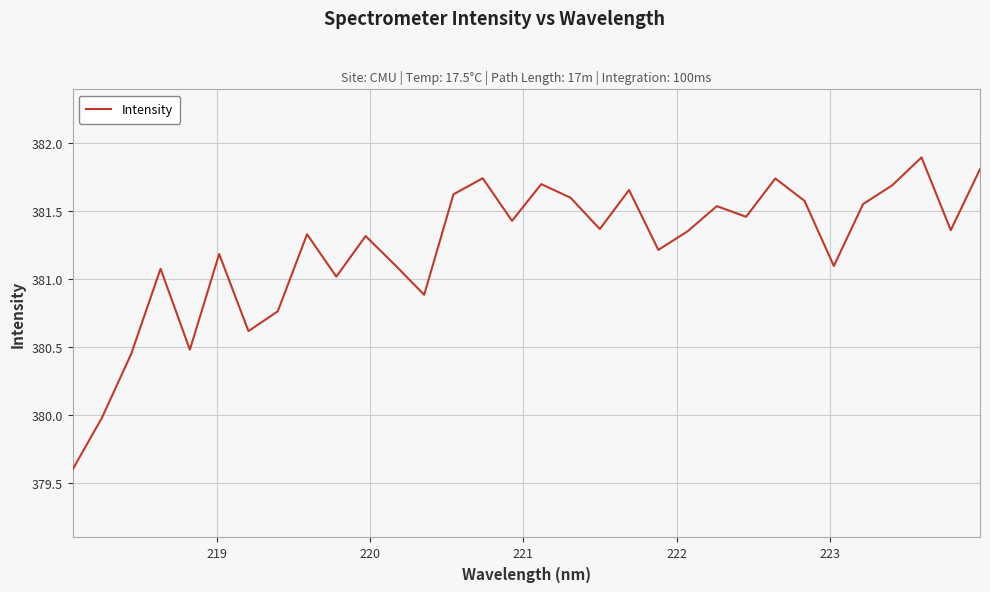

What is the greatest value displayed?

381.9